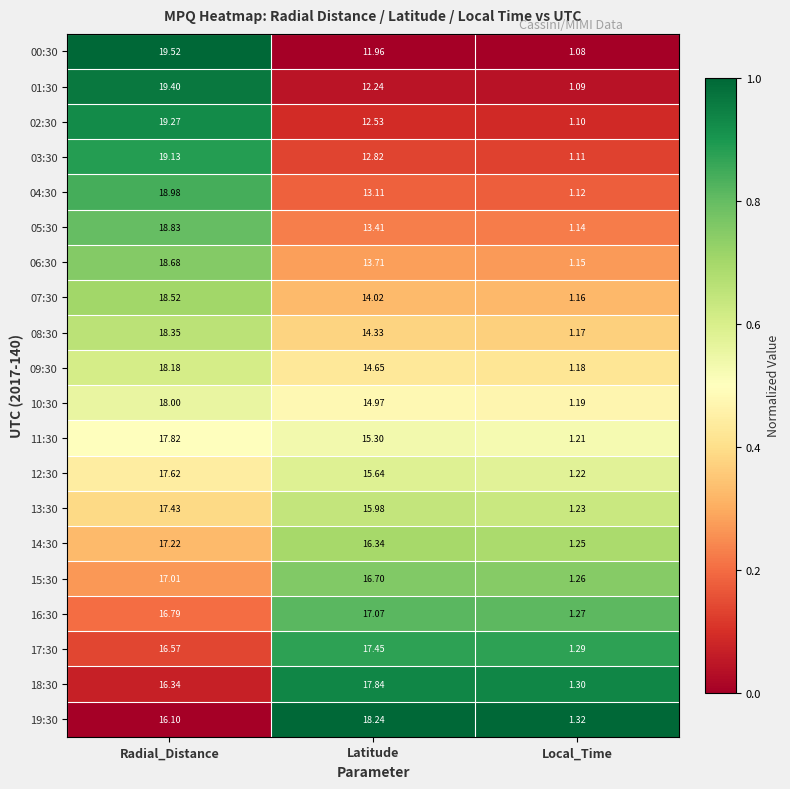

Where is 14:30 nearest to the value 9?

Latitude